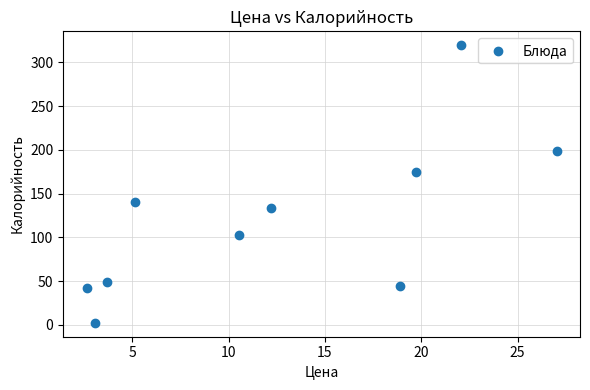

What Y value in the scatter plot is closest to 160?

175.0